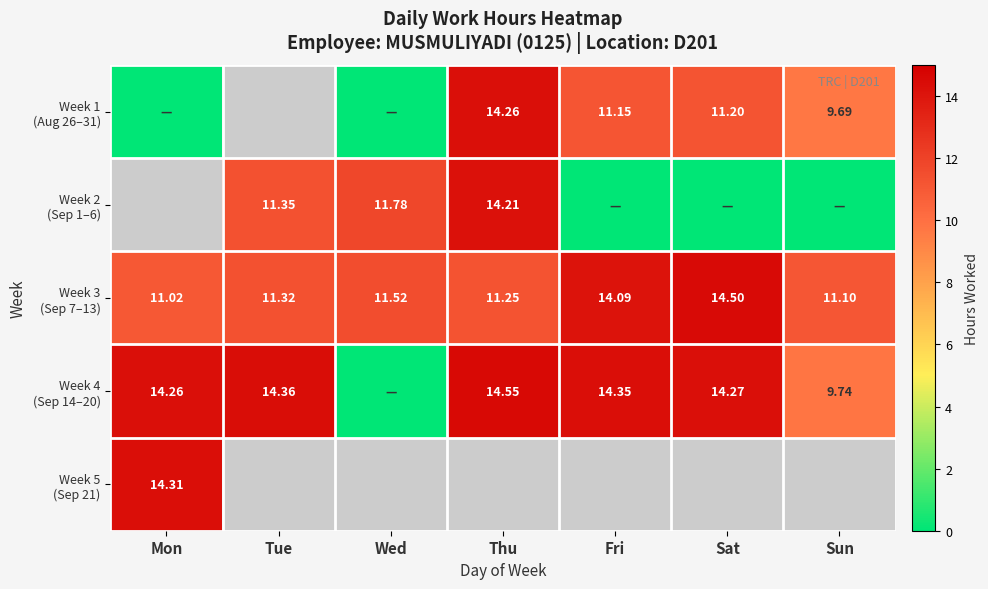

At which label is Week 4 (Sep 14–20) closest to 7?

Sun